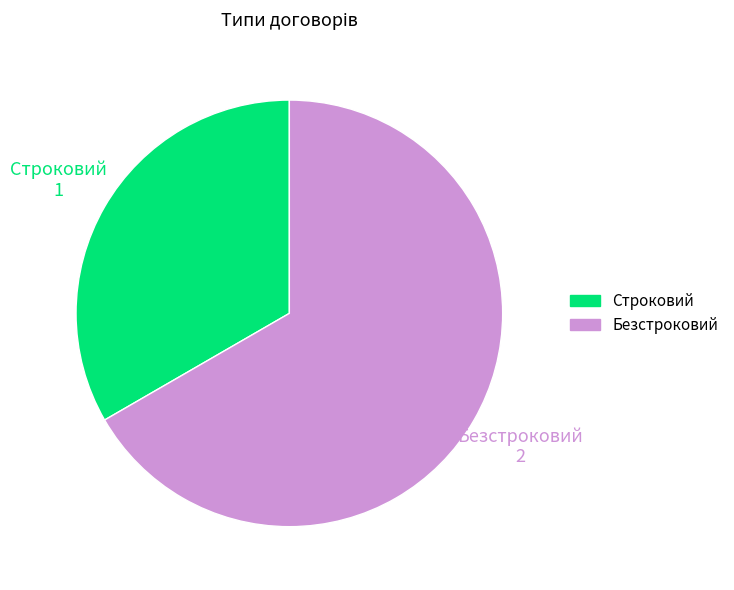

Approximately how many times larger is the value at Безстроковий compared to Строковий?

2.0